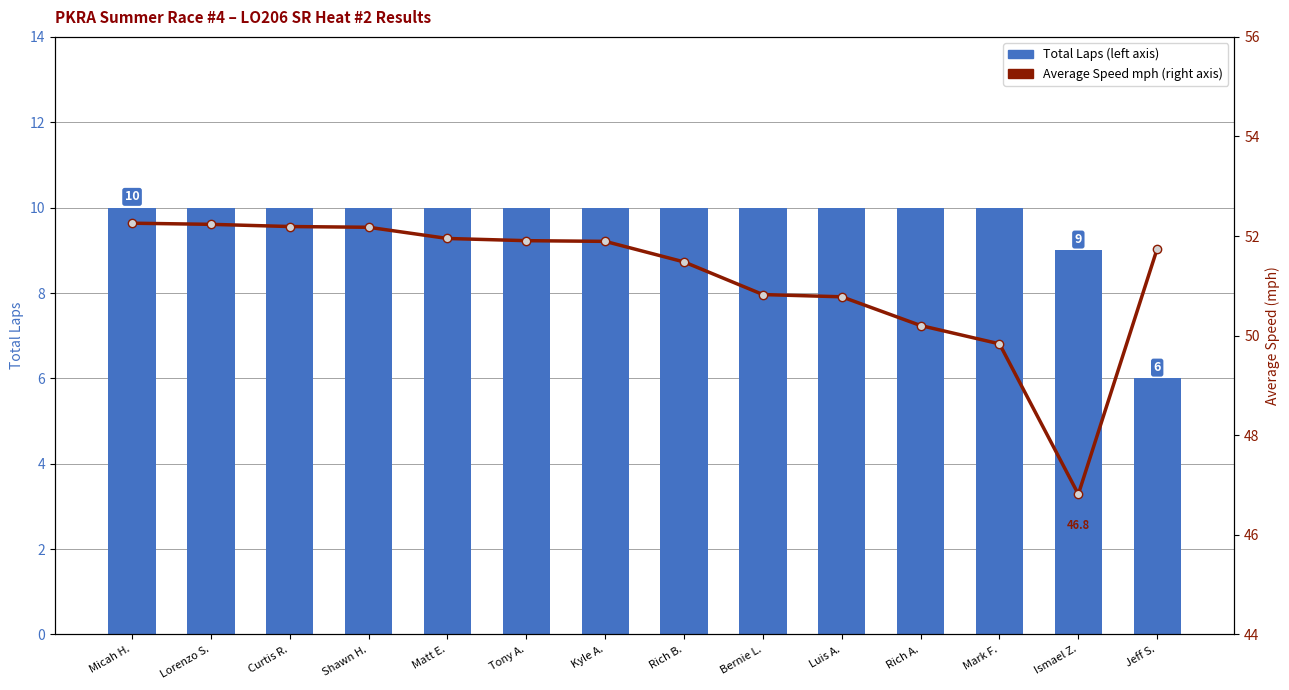

Count the number of categories in the chart.

14